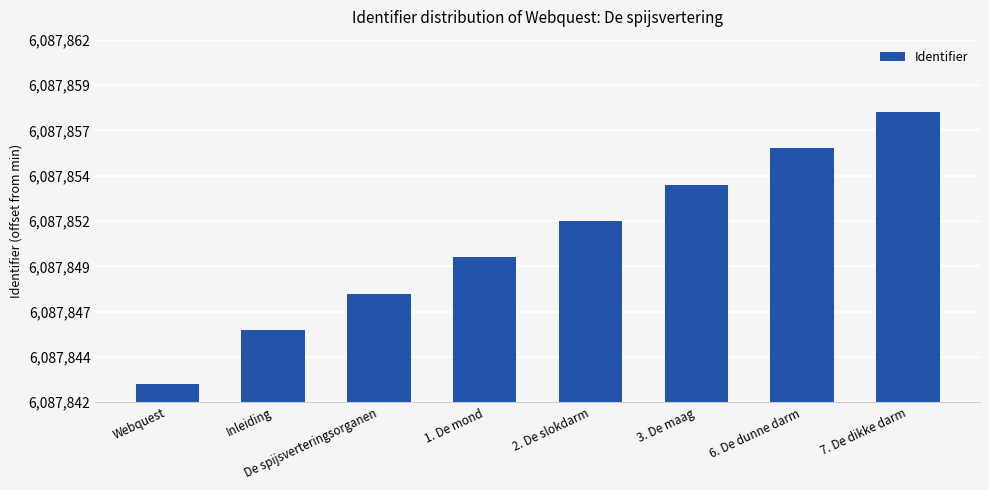

Is it true that the value at 1. De mond is 8?

True